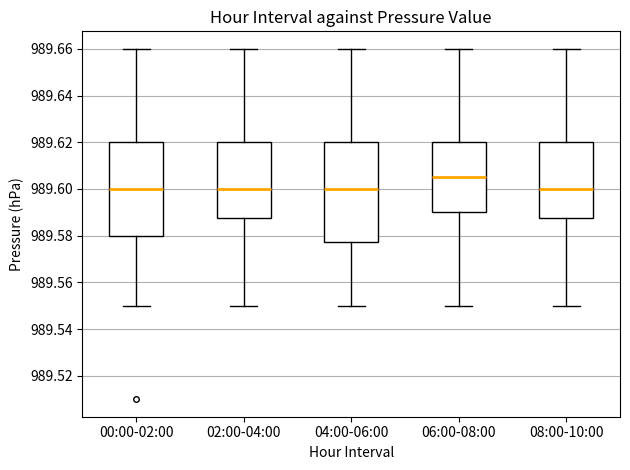

Reading left to right, read every box against the y-axis: the position of its median line, the range the box covers, and the ends of its whiskers. The values are not printed on the chart, so give them approximately, as read against the axis.

00:00-02:00: median 989.600, box 989.580 to 989.620, whiskers 989.550 to 989.660
02:00-04:00: median 989.600, box 989.588 to 989.620, whiskers 989.550 to 989.660
04:00-06:00: median 989.600, box 989.578 to 989.620, whiskers 989.550 to 989.660
06:00-08:00: median 989.606, box 989.590 to 989.620, whiskers 989.550 to 989.660
08:00-10:00: median 989.600, box 989.588 to 989.620, whiskers 989.550 to 989.660